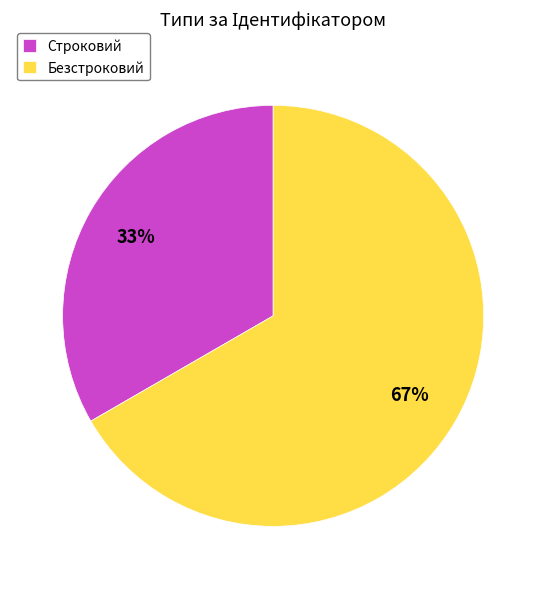

Which category accounts for the majority?

Безстроковий